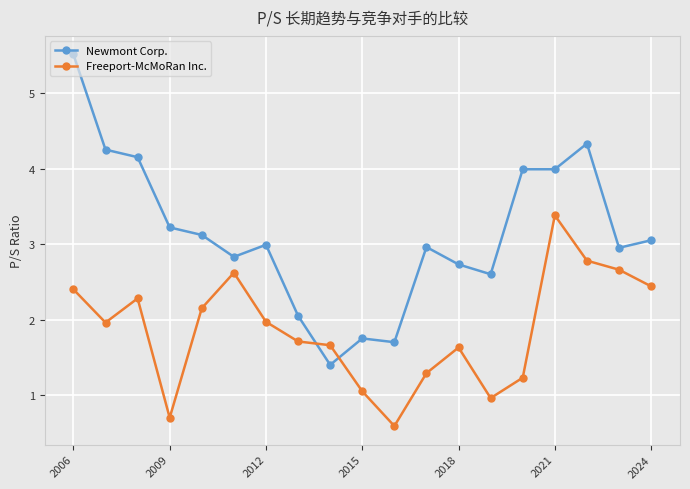

What is the difference between the maximum and second lowest values in the Newmont Corp. series?

3.8